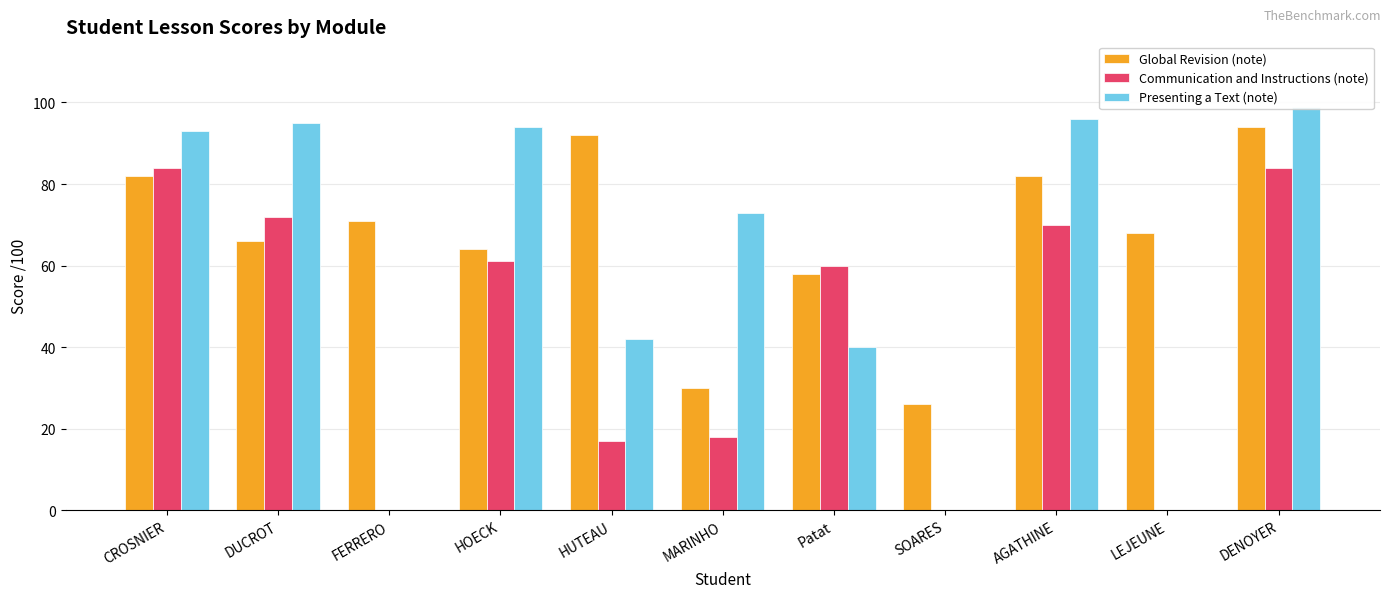

What is the difference between the Global Revision (note) values at FERRERO and HOECK?

7